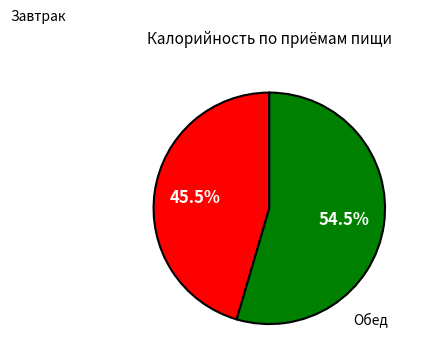

Does any single category account for the majority?

Yes